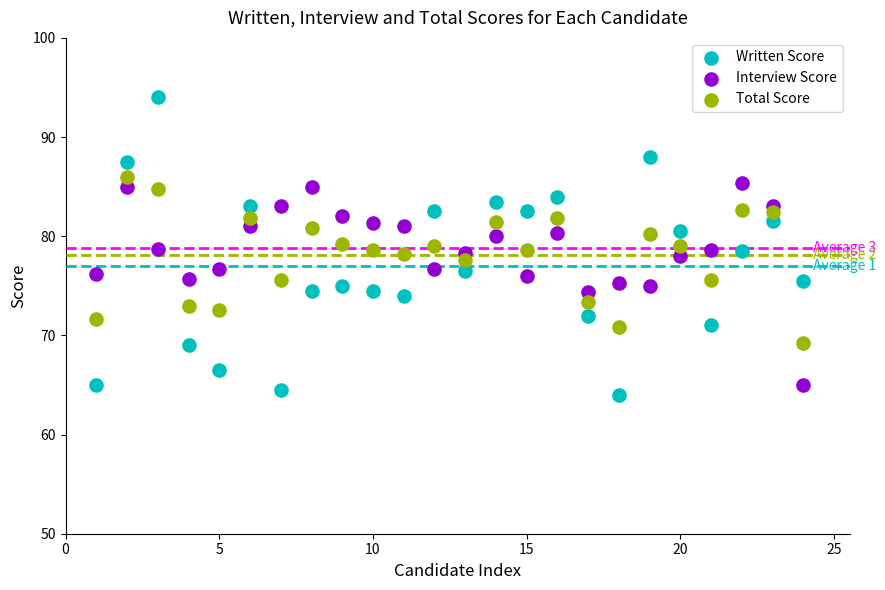

Which series contains the lowest Y value?

Written Score